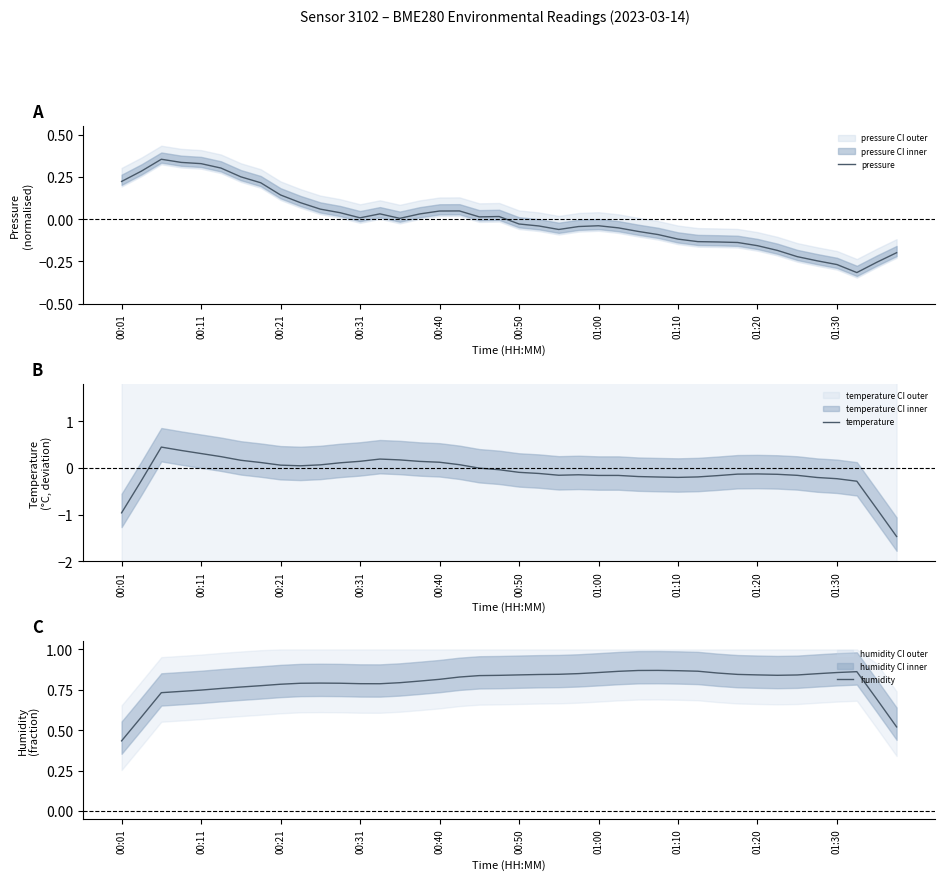

At which category does humidity reach its first local peak?

10